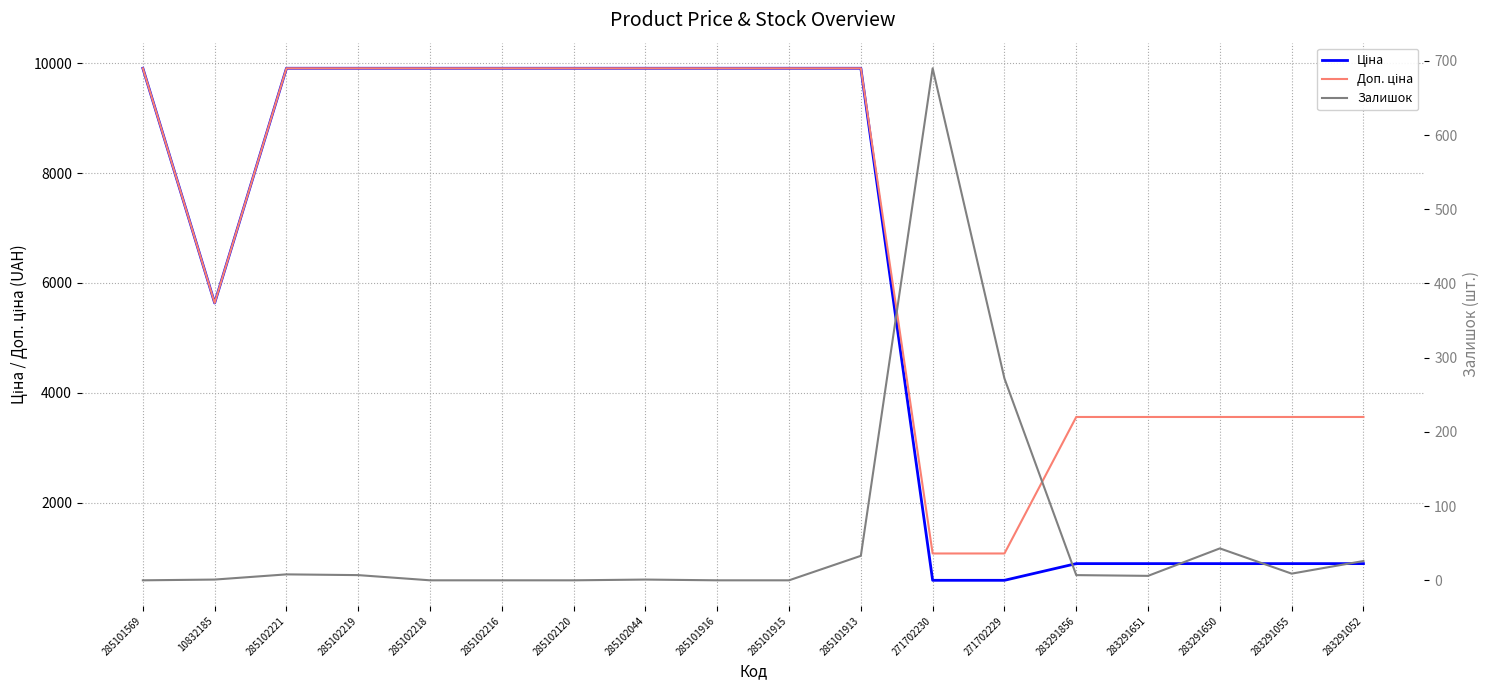

In Залишок, how many points are lower than both neighbors (excluding endpoints)?

2